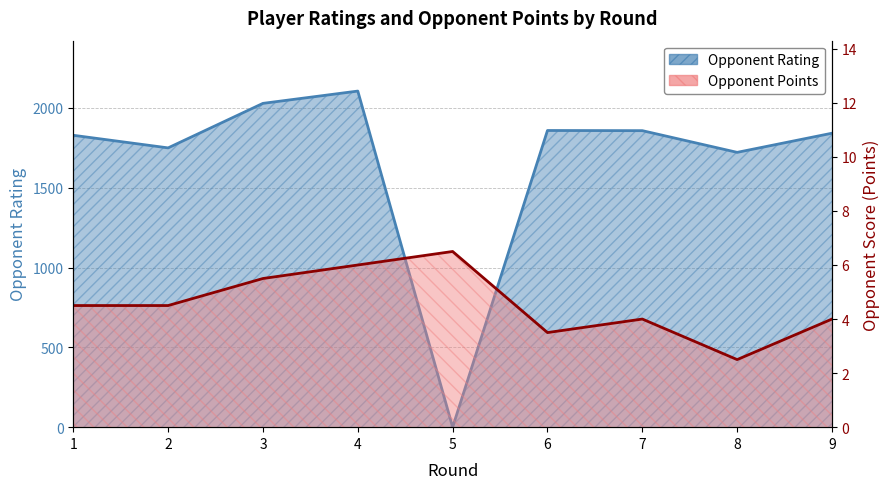

What is the average value of the Opponent Points series?

4.6